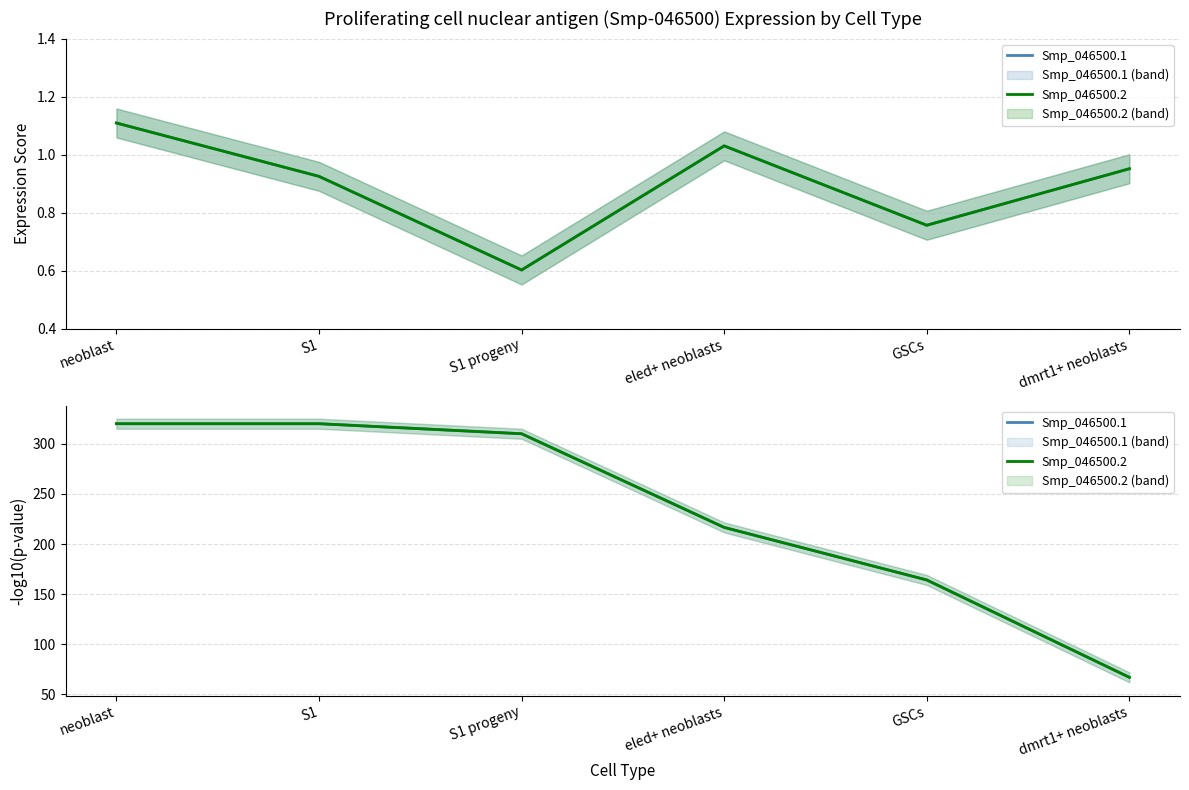

Which has a higher value, S1 or neoblast?

S1